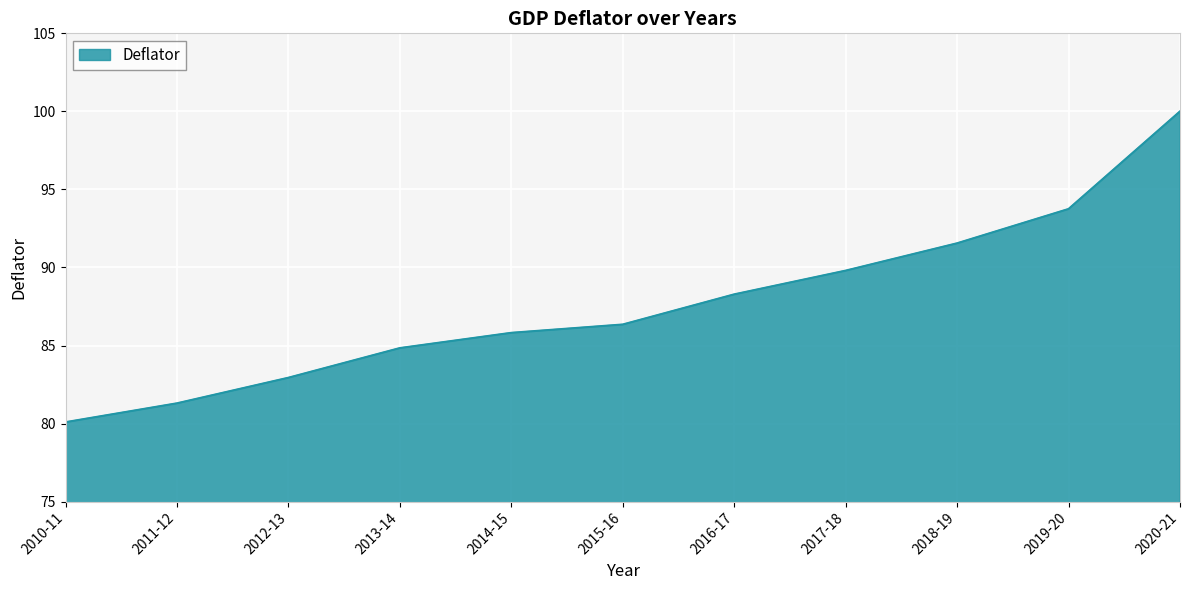

True or false: the data shows 82.9 at 2012-13.

True